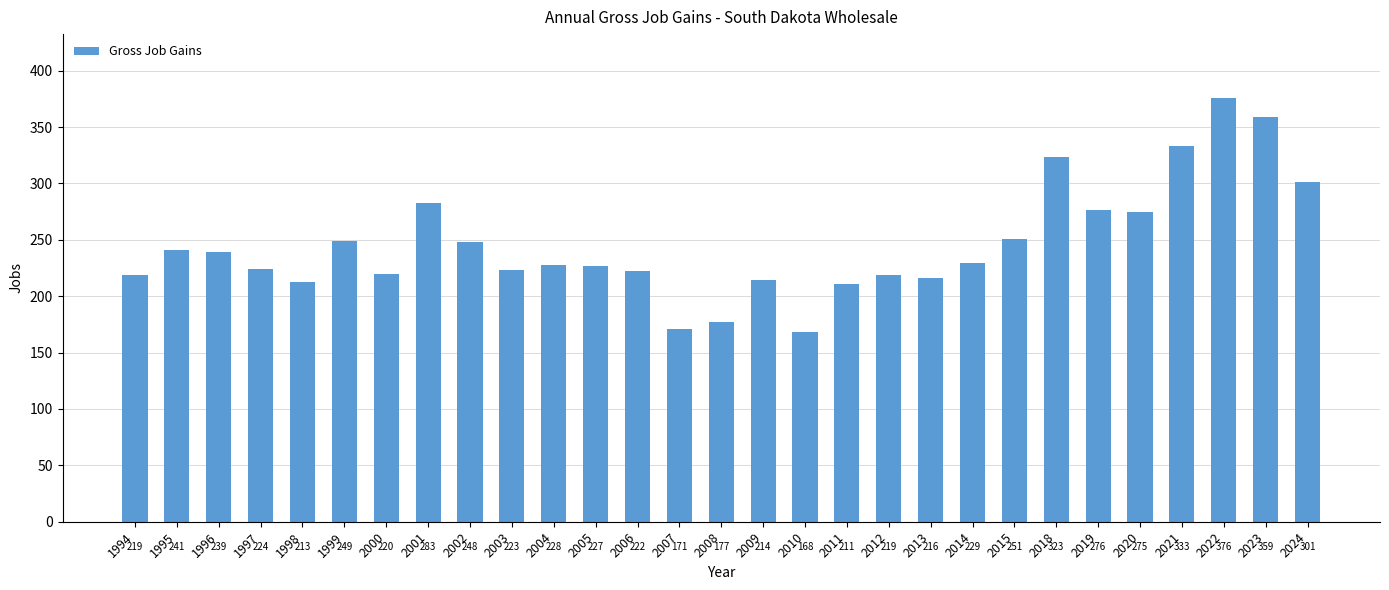

Reading right to left, what are all the values shown in this chart?

301	359	376	333	275	276	323	251	229	216	219	211	168	214	177	171	222	227	228	223	248	283	220	249	213	224	239	241	219